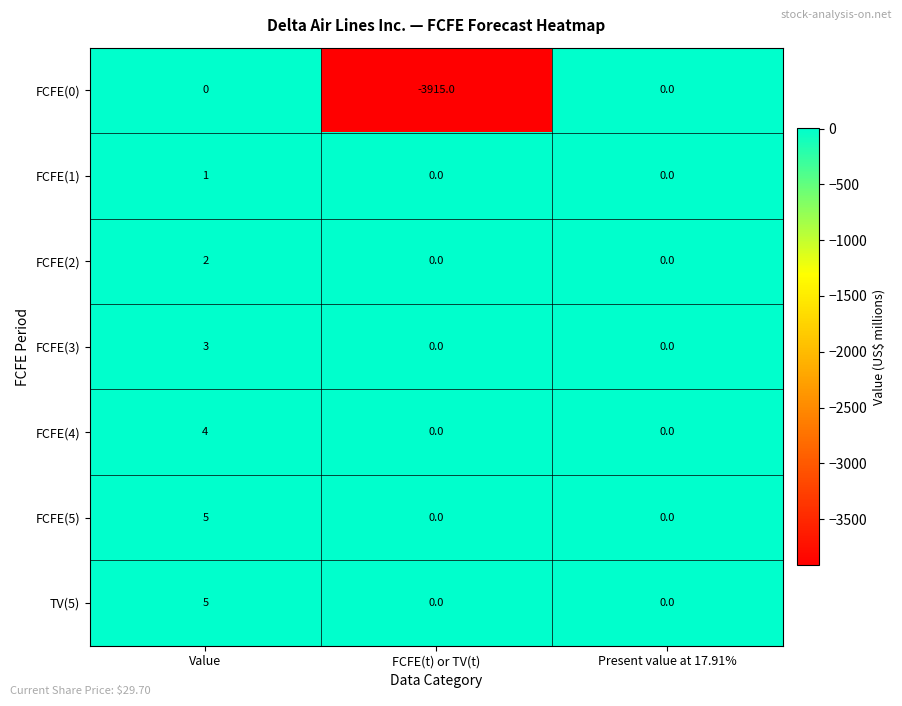

What is the sum of all FCFE(4) values?

4